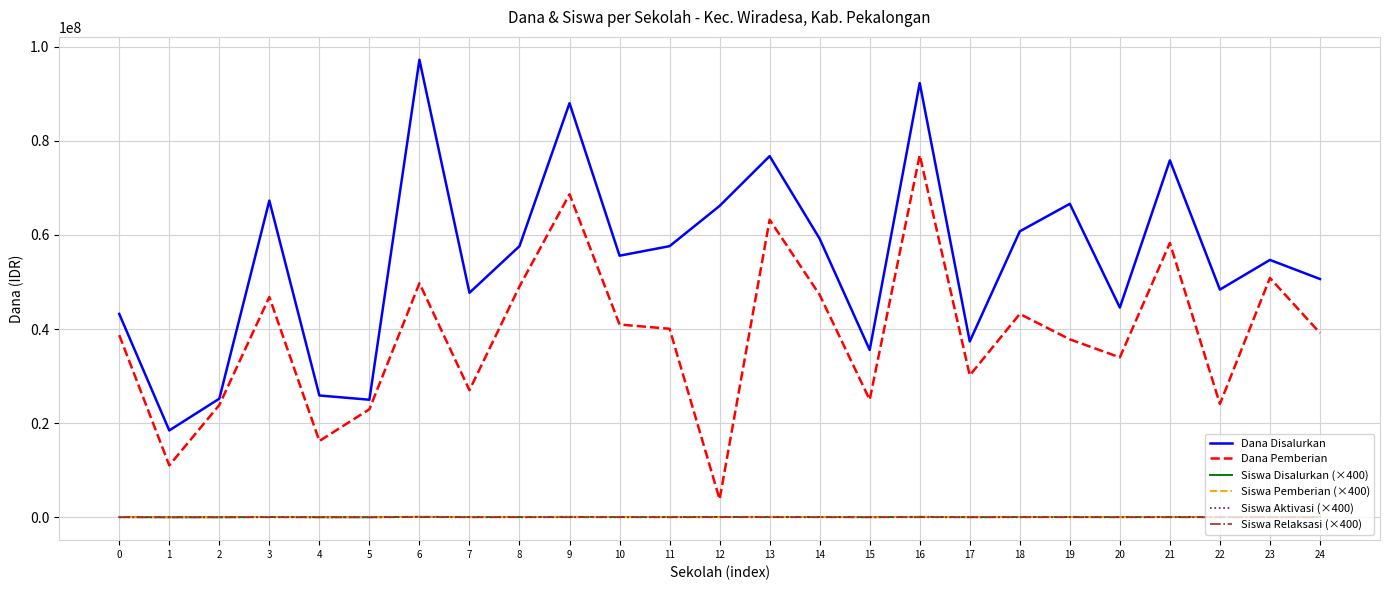

Which series changed the most between 10 and 22?

Dana Pemberian